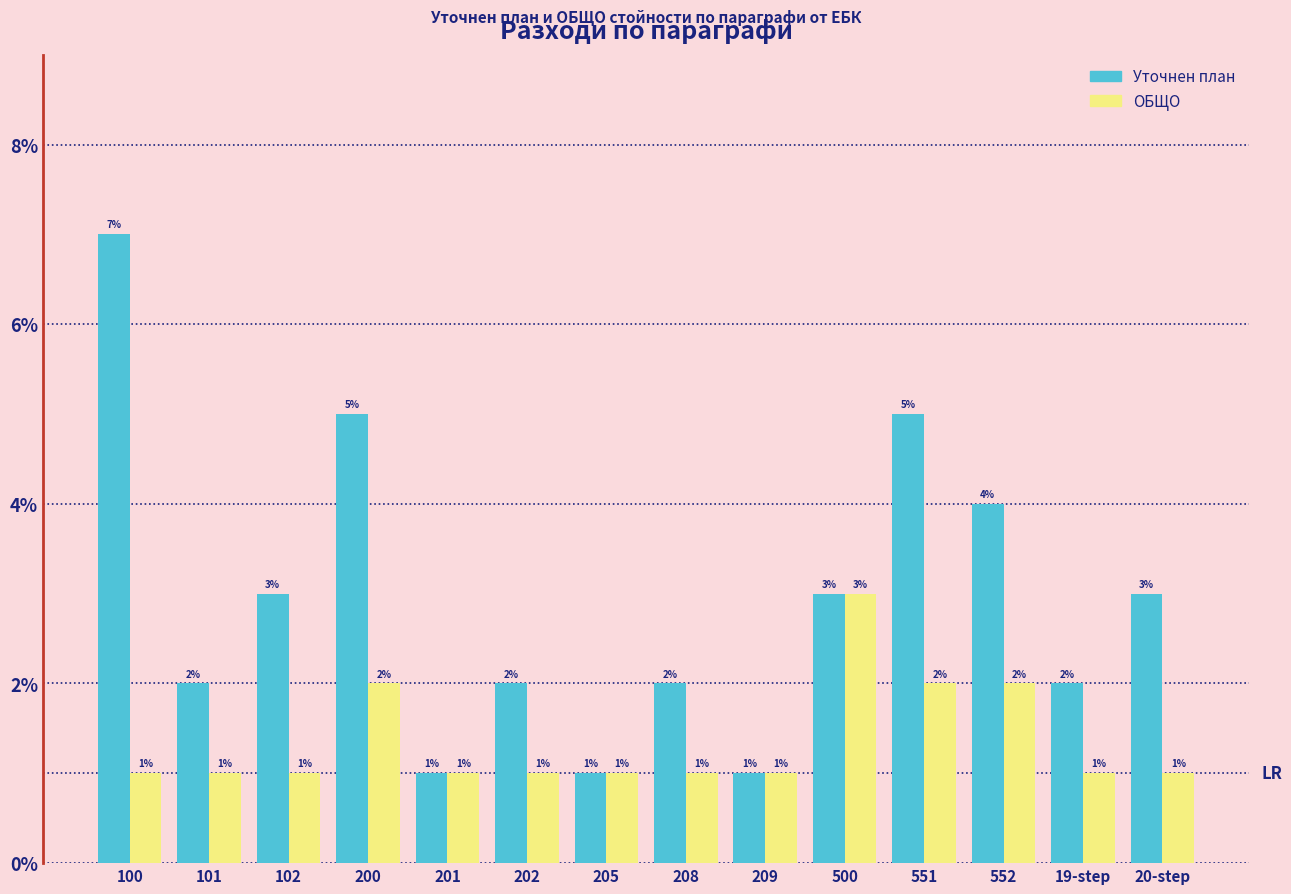

At how many categories does at least one series exceed 6?

1